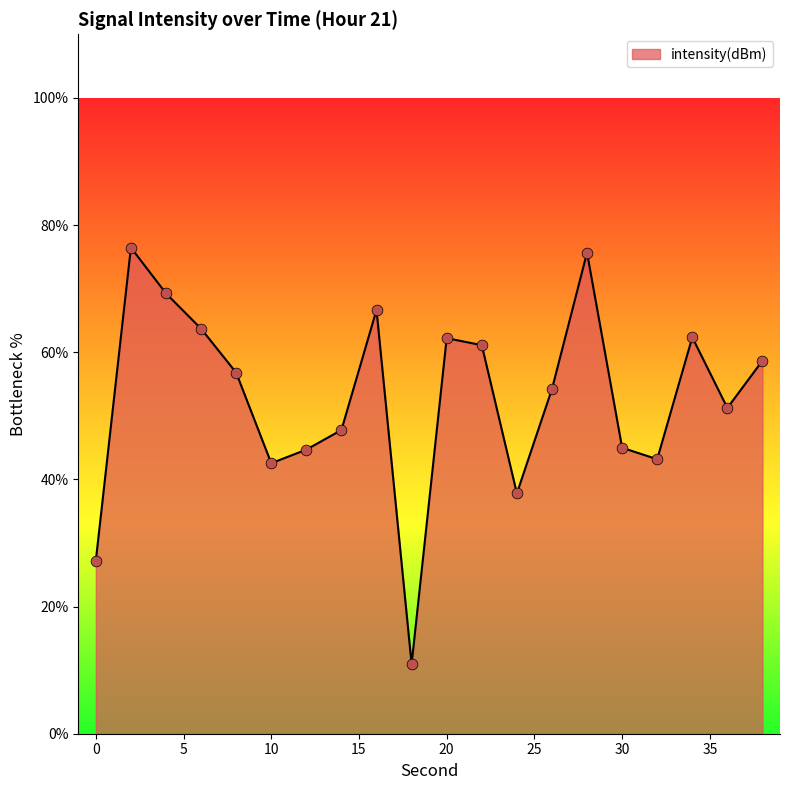

What is the minimum value shown in the chart?

10.9